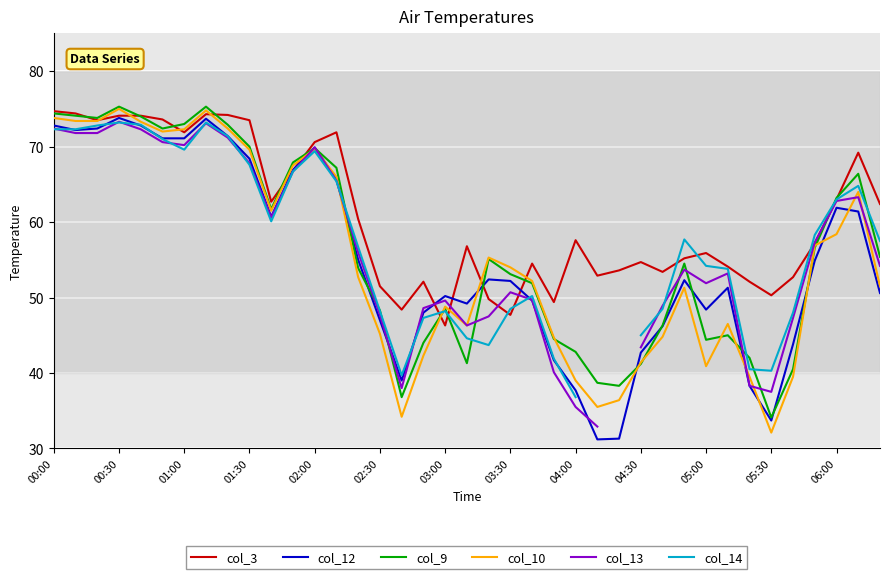

The col_10 series shows 58.4 at 06:00. True or false?

True